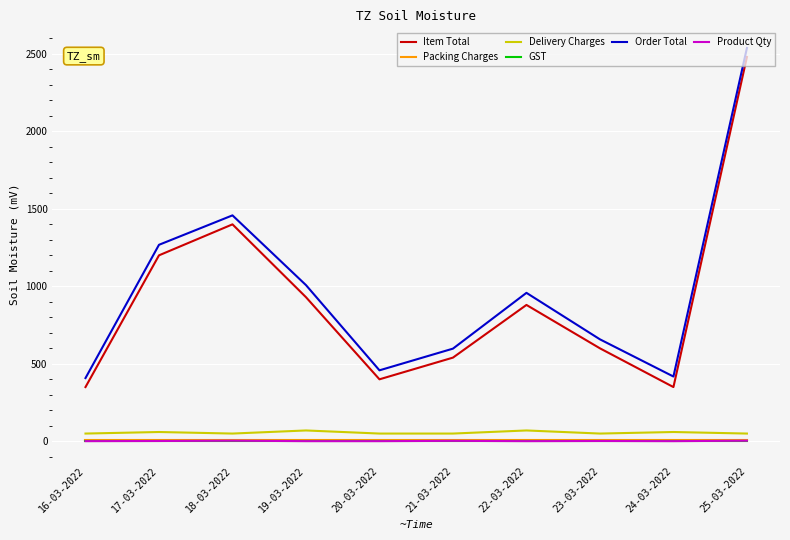

At which category is the sum across all series the highest?

25-03-2022